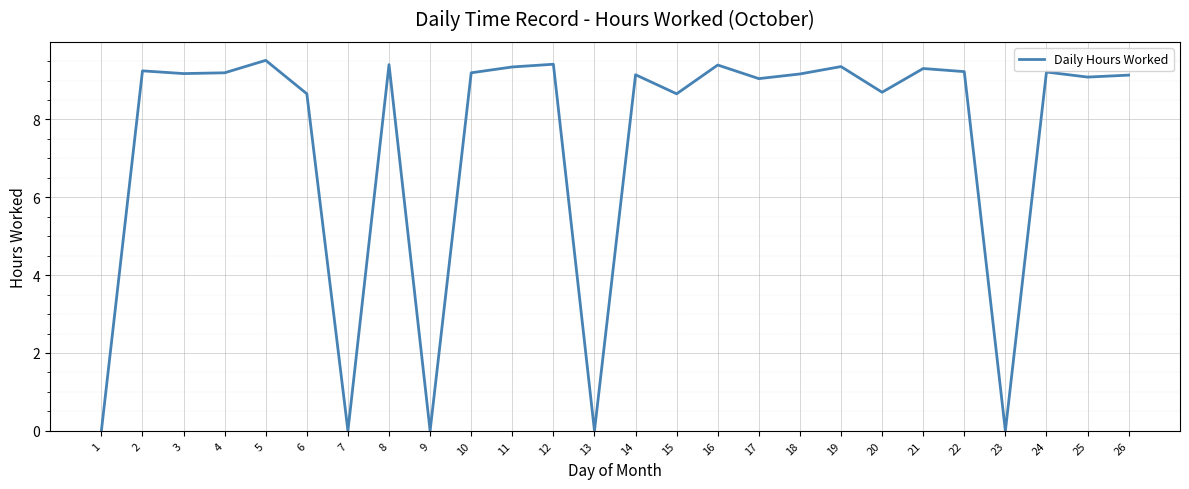

The value at 6 is 8.7. True or false?

True